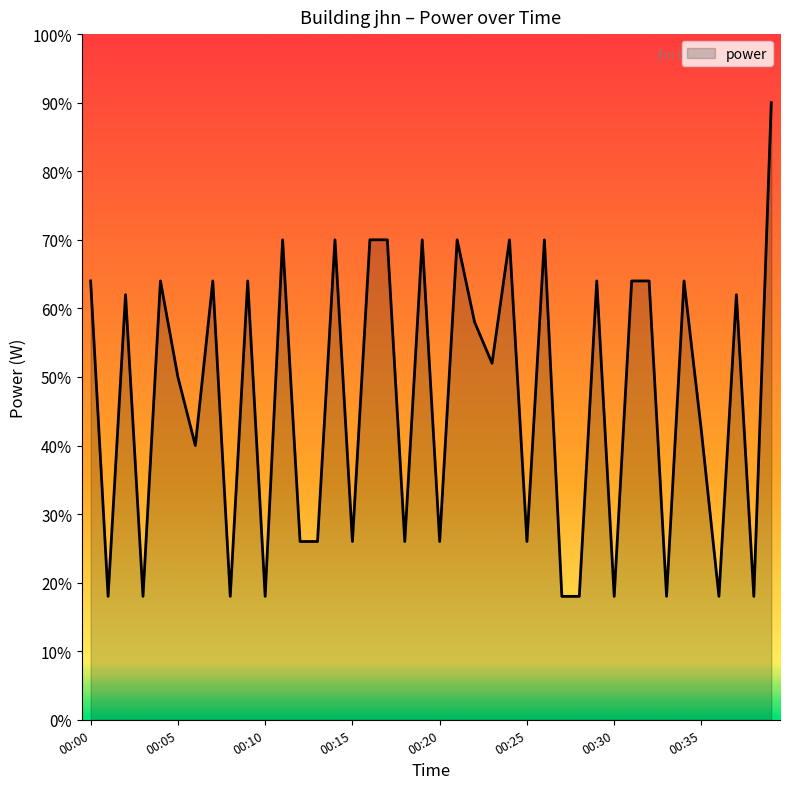

What is the minimum value shown in the chart?

18.0